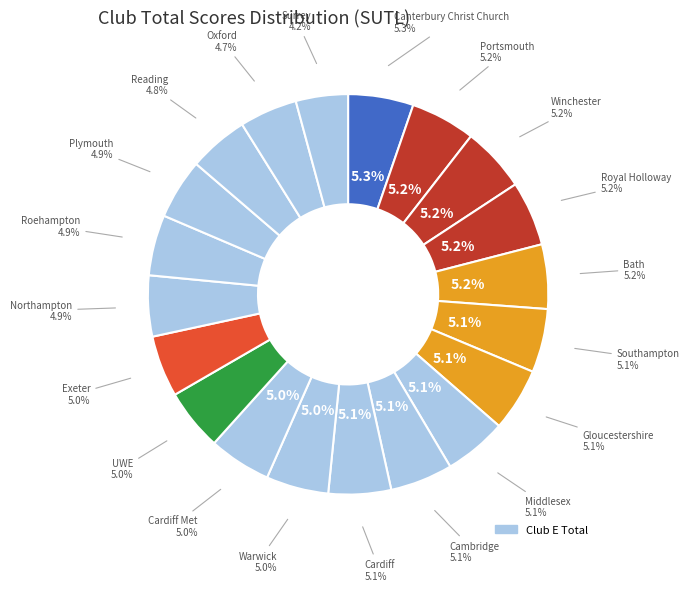

Does Exeter account for over 50% of the chart?

No